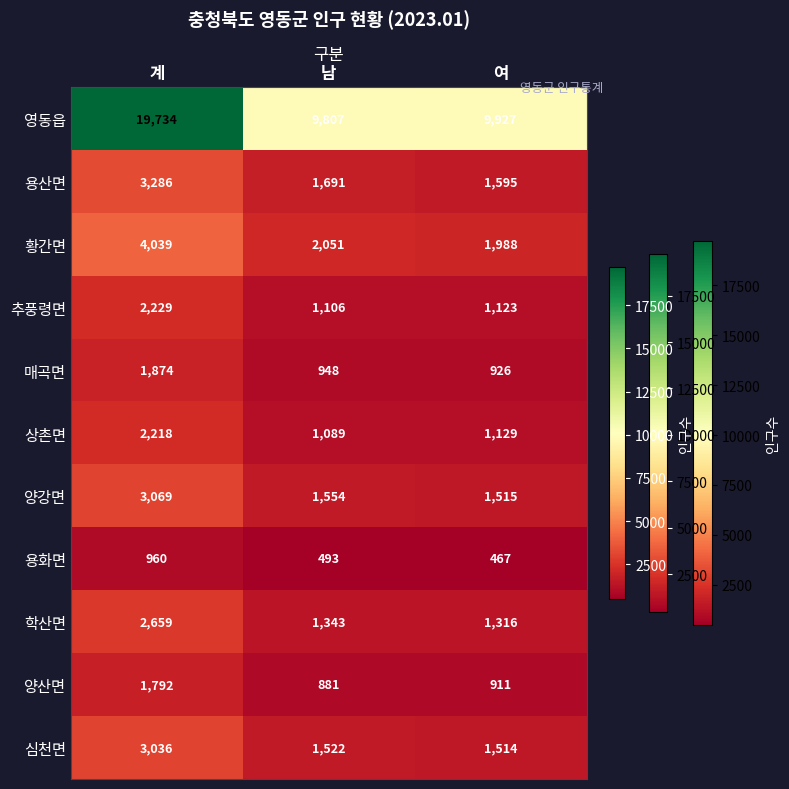

What is the smallest value displayed?

467